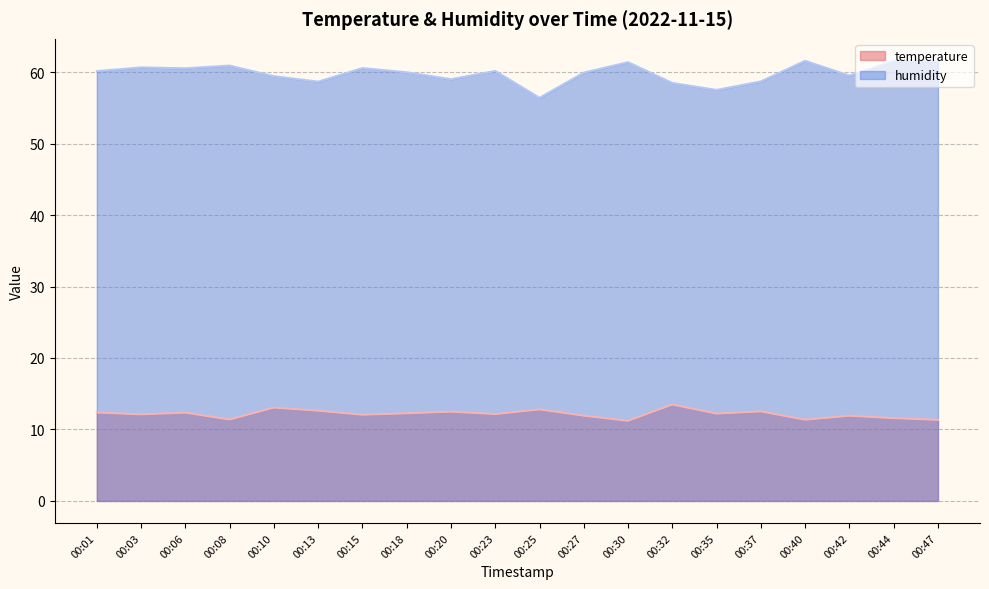

At how many categories does at least one series exceed 25?

20